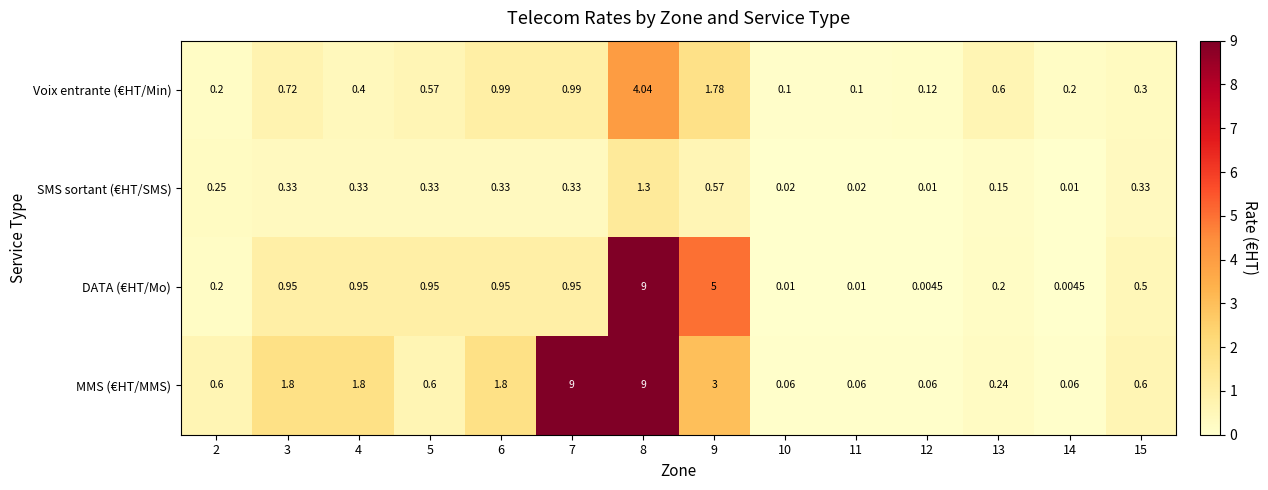

Rank the series at 5 from highest to lowest value.

DATA (€HT/Mo), MMS (€HT/MMS), Voix entrante (€HT/Min), SMS sortant (€HT/SMS)